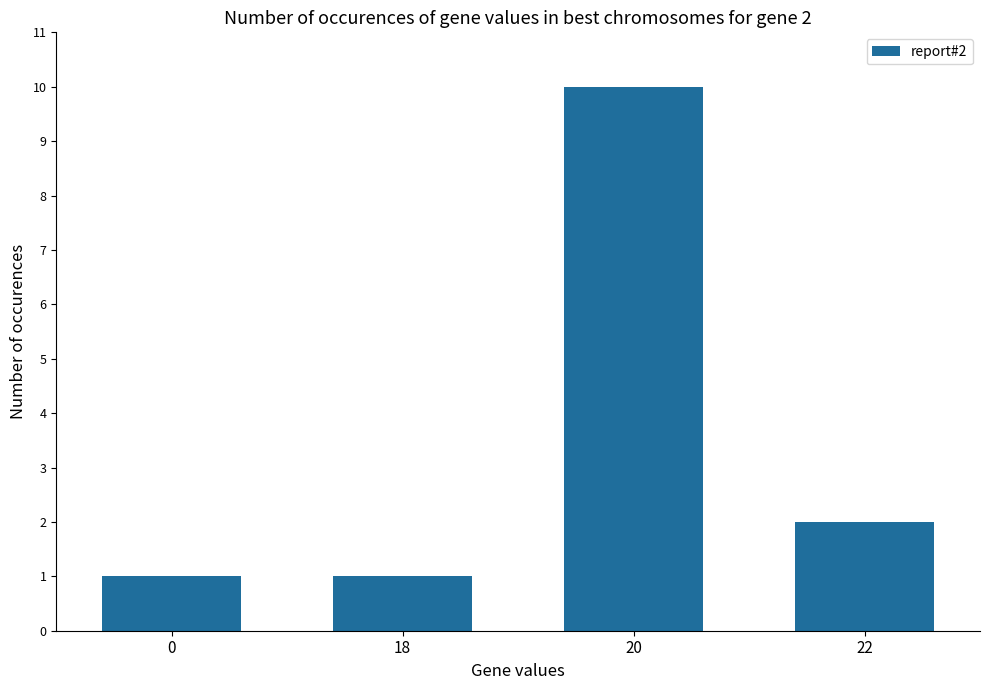

Are the bars horizontal?

No